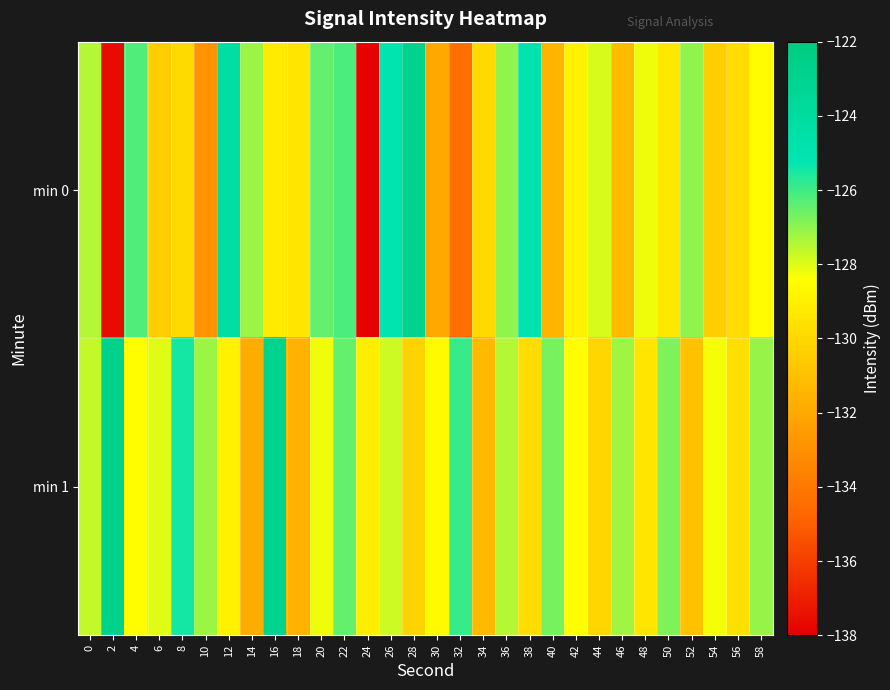

Reading right to left, what are all the values shown in this chart?

min 0: 58=-128.6	56=-129.8	54=-130.4	52=-127.0	50=-129.3	48=-128.2	46=-131.2	44=-127.9	42=-129.0	40=-131.5	38=-125.0	36=-127.0	34=-129.9	32=-134.4	30=-132.0	28=-123.0	26=-125.1	24=-137.9	22=-126.1	20=-126.5	18=-129.5	16=-129.2	14=-127.2	12=-124.3	10=-132.9	8=-129.9	6=-130.5	4=-126.2	2=-137.6	0=-127.5
min 1: 58=-127.1	56=-129.7	54=-128.3	52=-131.0	50=-126.8	48=-129.5	46=-127.2	44=-130.1	42=-128.4	40=-126.7	38=-129.8	36=-127.5	34=-131.3	32=-125.9	30=-128.6	28=-130.2	26=-127.8	24=-129.1	22=-126.5	20=-128.2	18=-131.6	16=-122.9	14=-131.8	12=-128.9	10=-127.2	8=-125.5	6=-128.0	4=-128.5	2=-122.8	0=-127.6